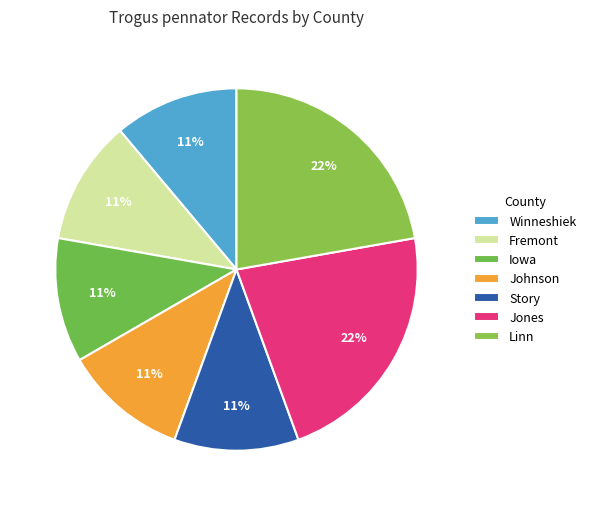

To the nearest percent, what is the average slice percentage?

14%